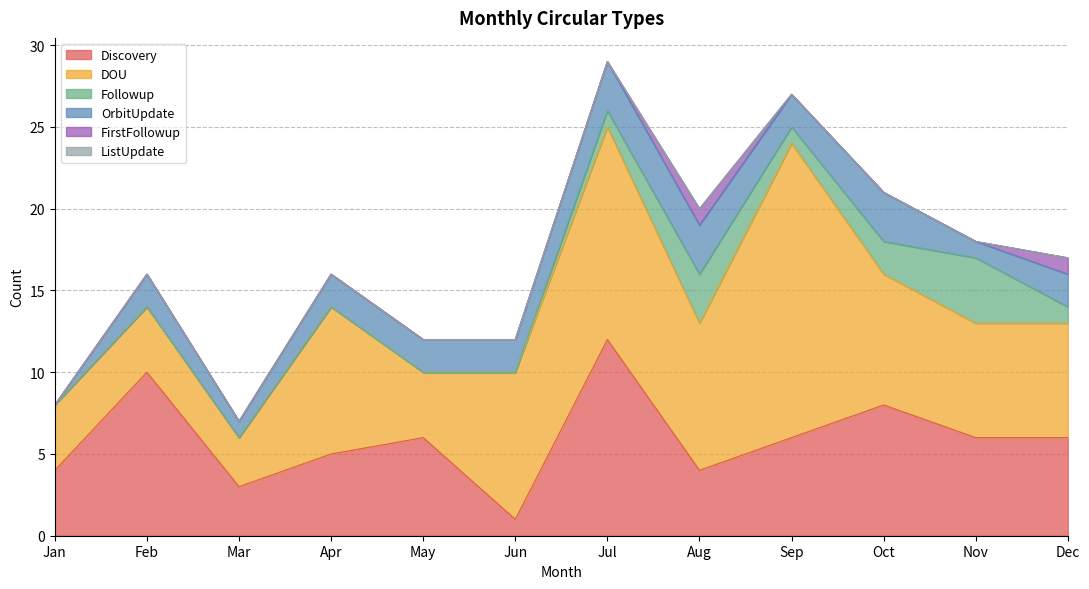

Where does the Followup series first go above 1?

Aug